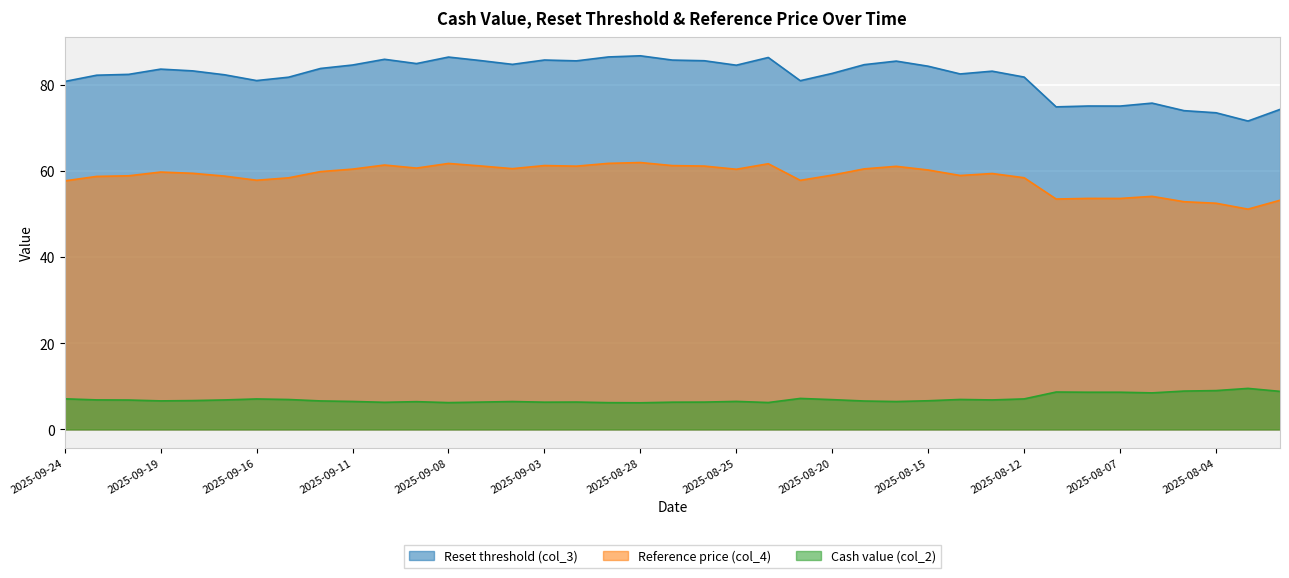

What is the value of the Reset threshold (col_3) point at the 27th from the left?

85.5